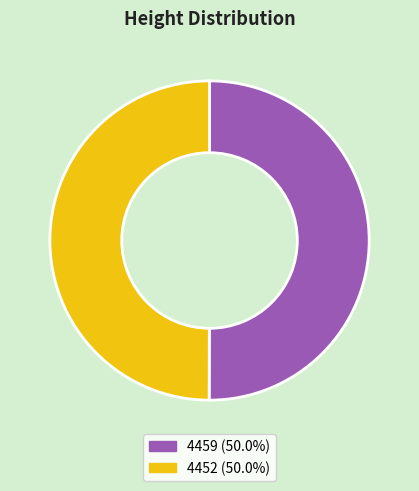

Do 4459 and 4452 together represent more than half of the pie?

Yes